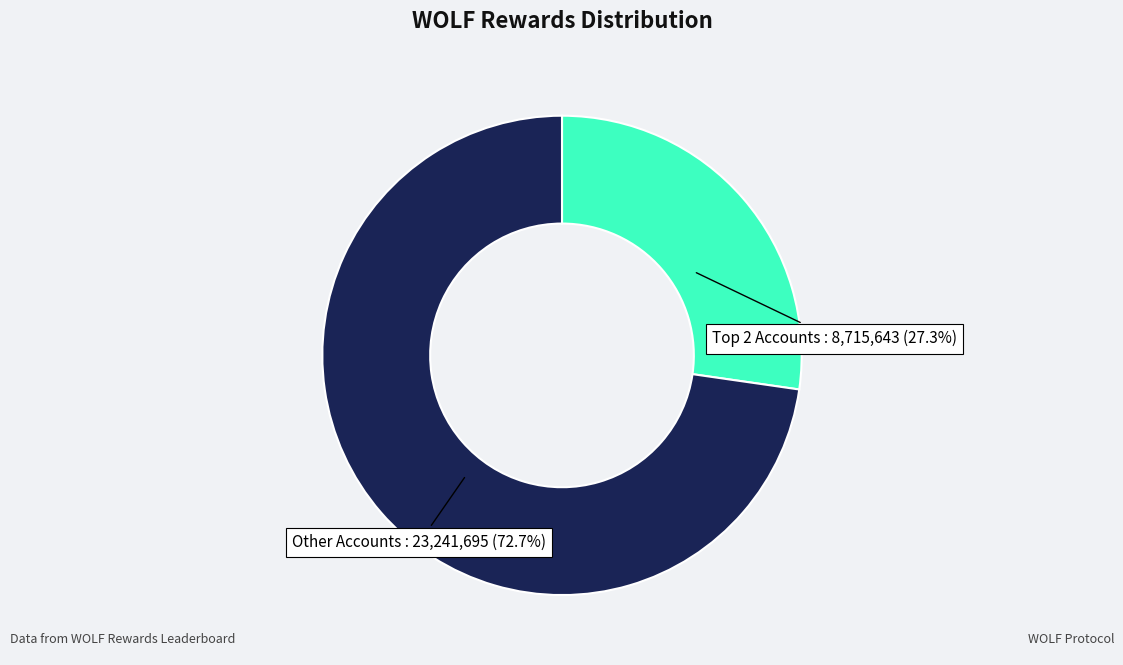

Is there any slice that represents more than half of the pie?

Yes